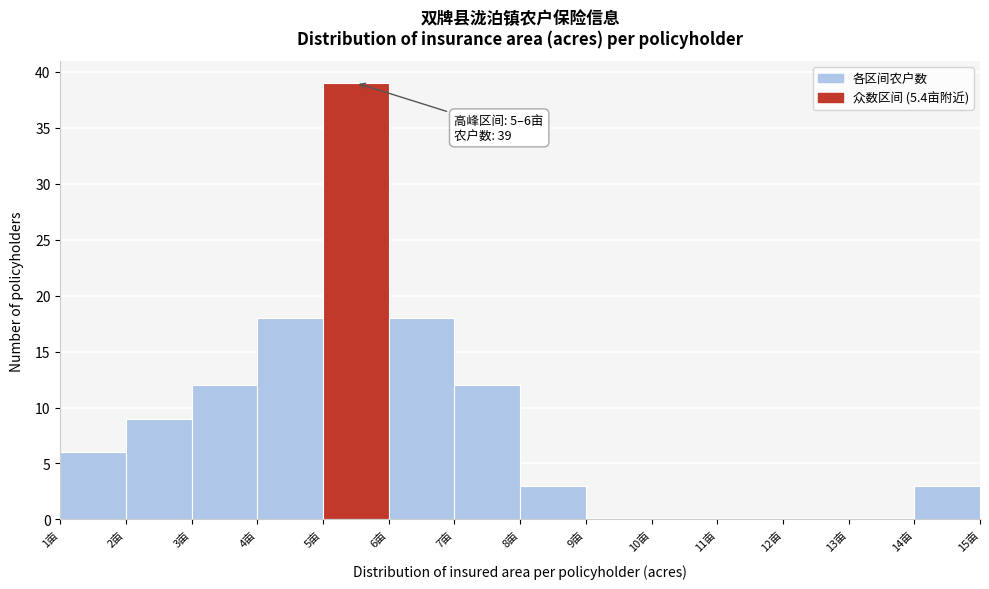

Over which range of the x-axis is the bar tallest?

5 to 6